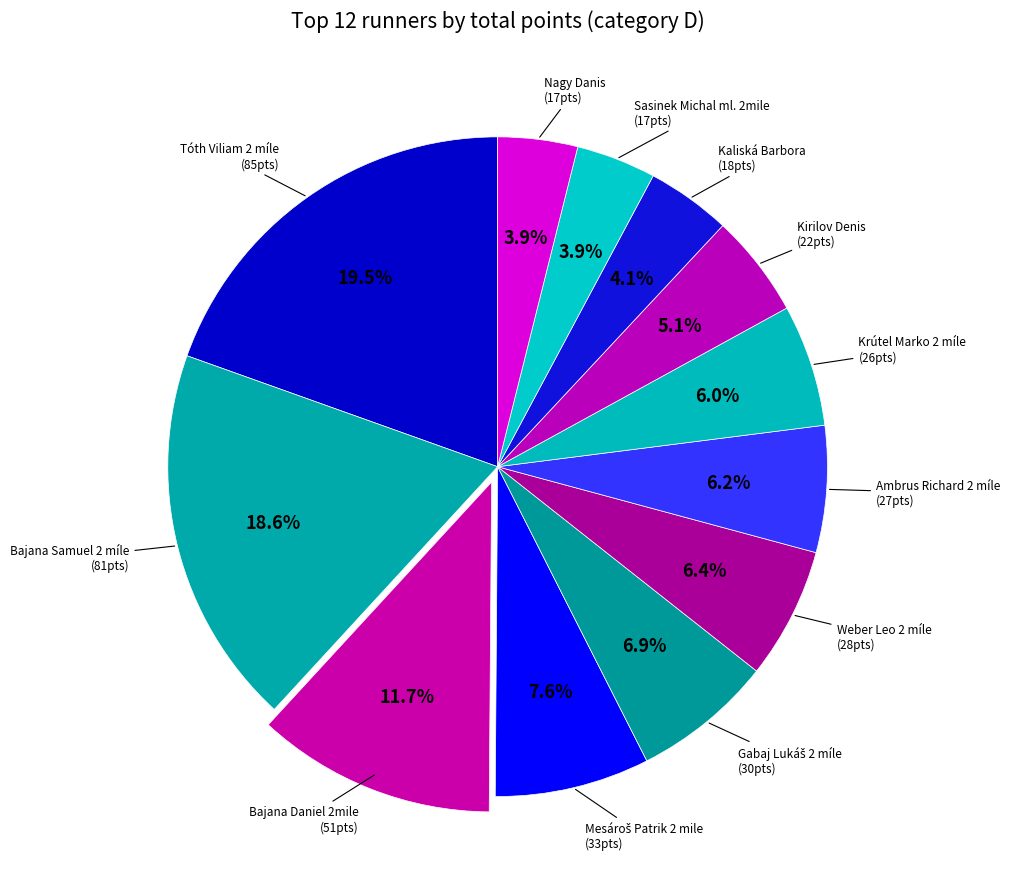

Which slice is the smallest?

Sasinek Michal ml. 2mile